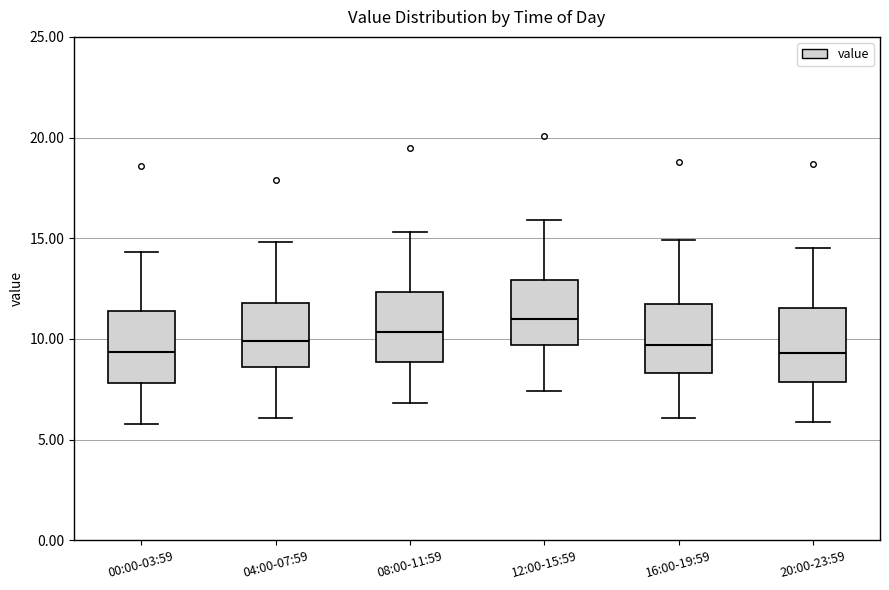

Which box has the highest median line?

12:00-15:59